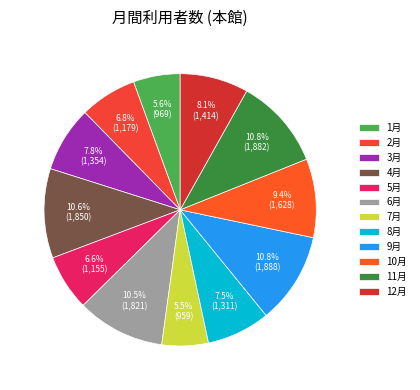

What is the ratio of the value at 7月 to the value at 4月?

0.5